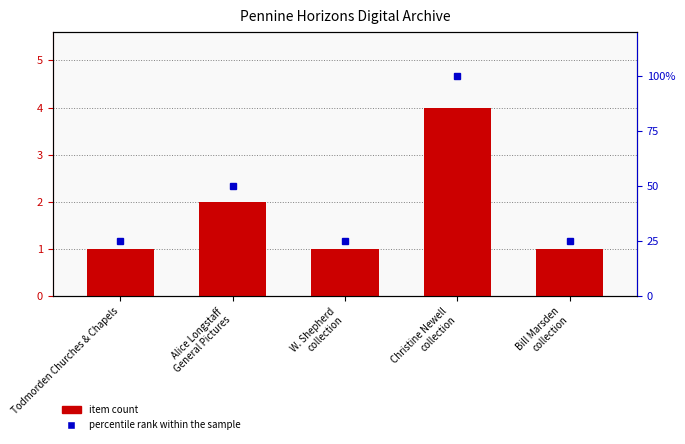

What position from the left is Alice Longstaff
General Pictures?

2